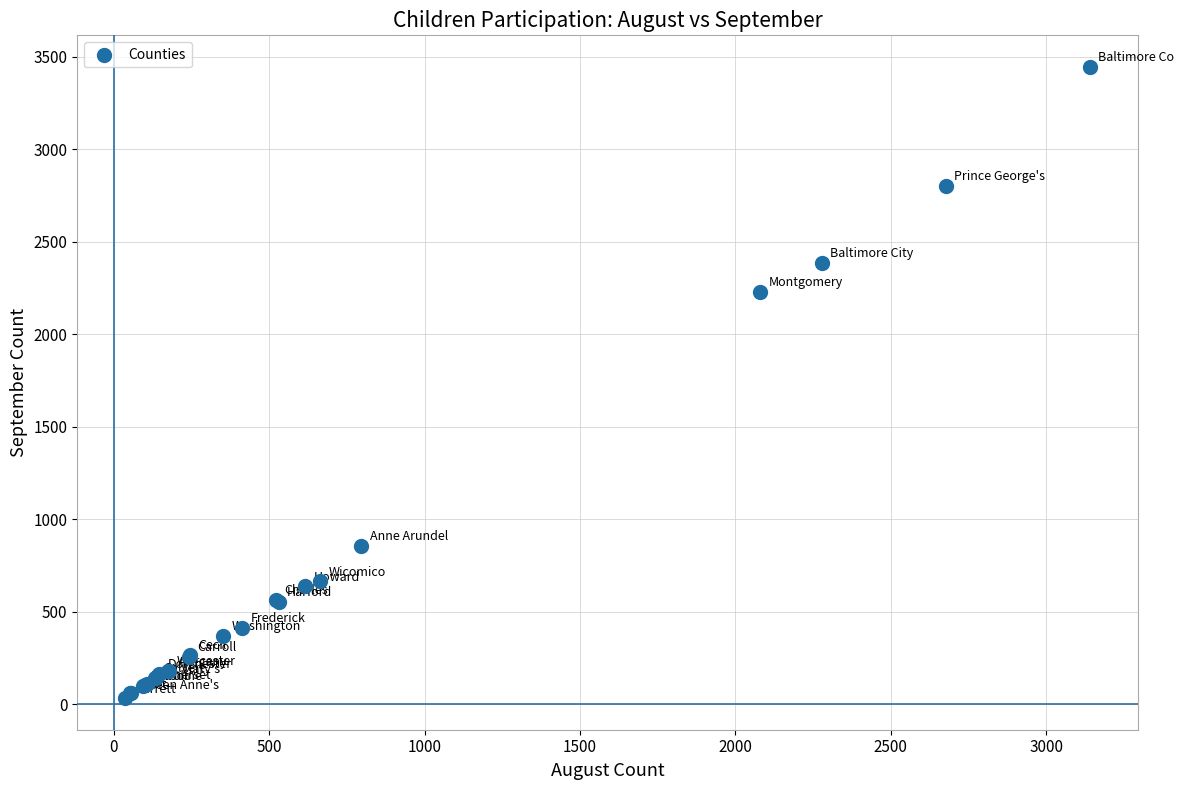

What Y value in the scatter plot is closest to 1738?

2230